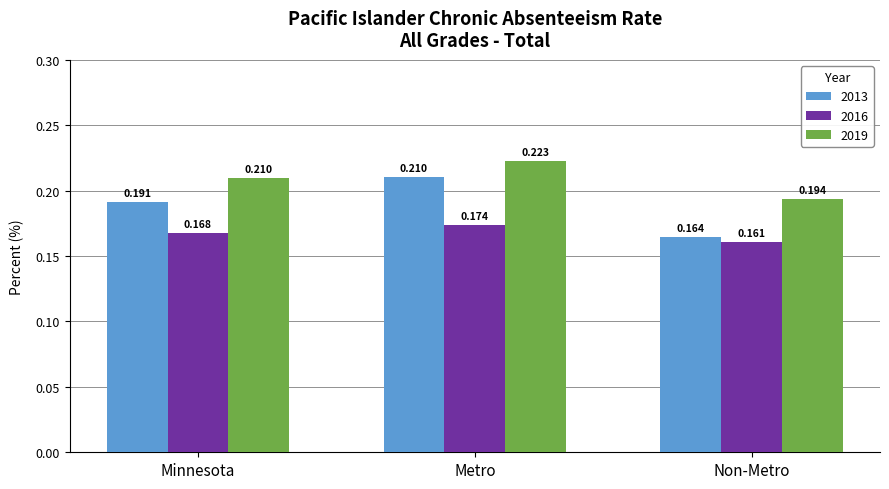

The value of 2019 at Non-Metro is 0.3. True or false?

False